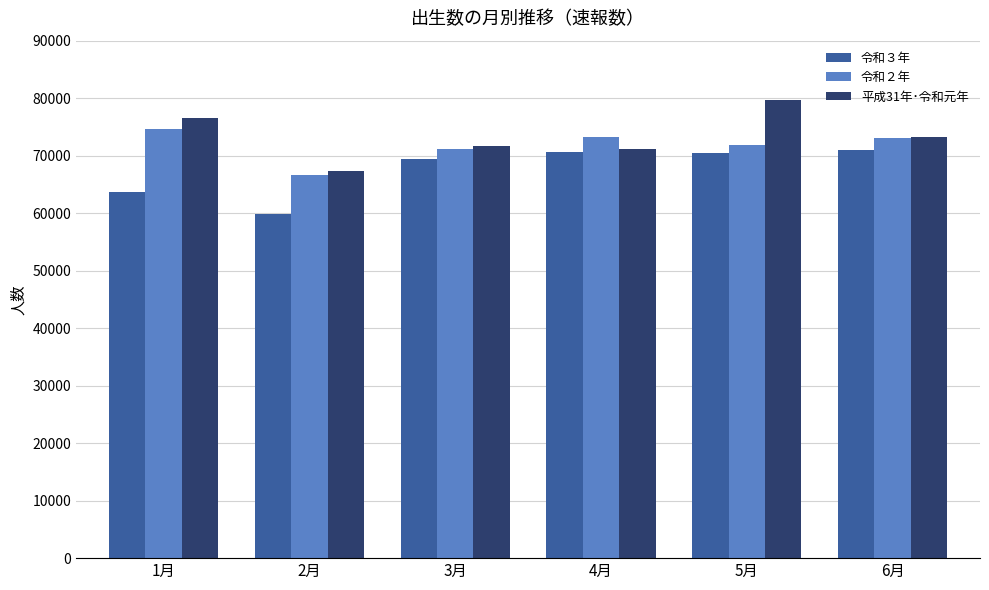

Between 2月 and 6月, which series saw the biggest shift?

令和３年